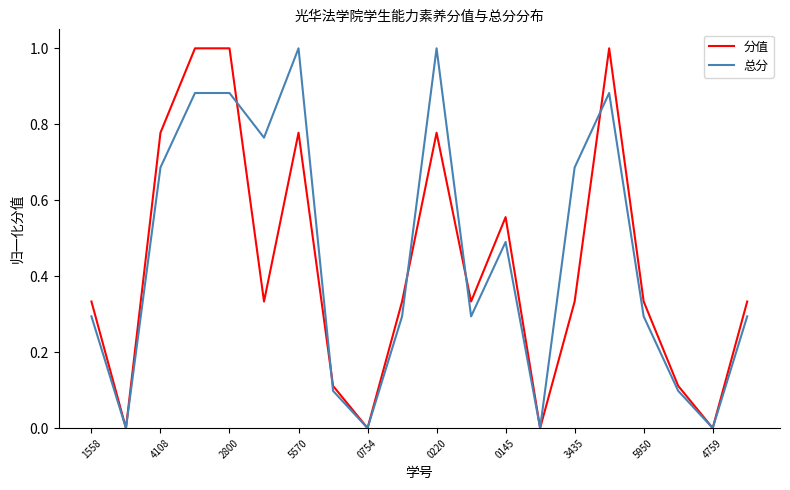

In 分值, how many points are lower than both neighbors (excluding endpoints)?

6